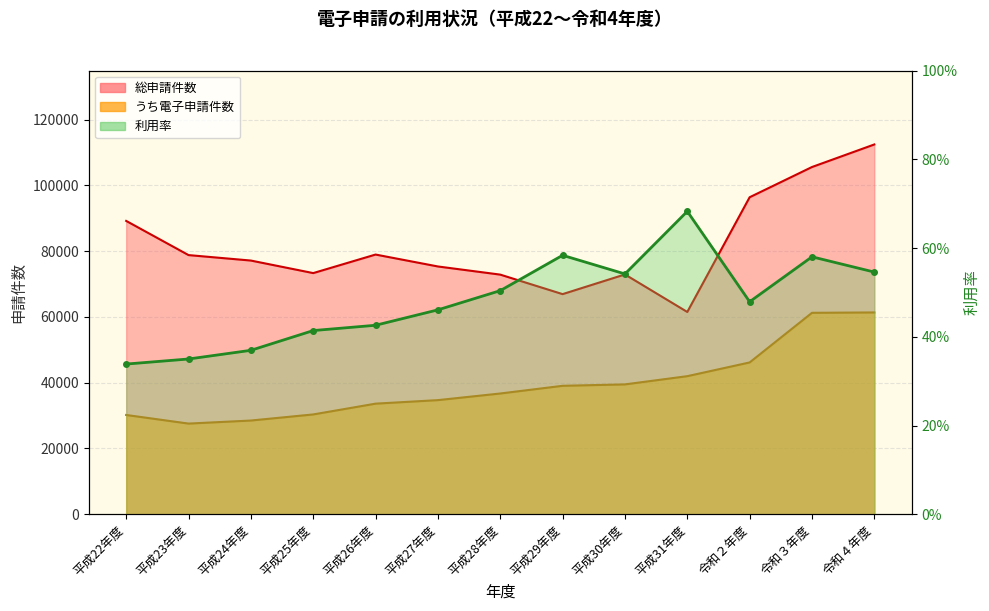

What is the difference between the 総申請件数 values at 平成28年度 and 平成31年度?

11352.0